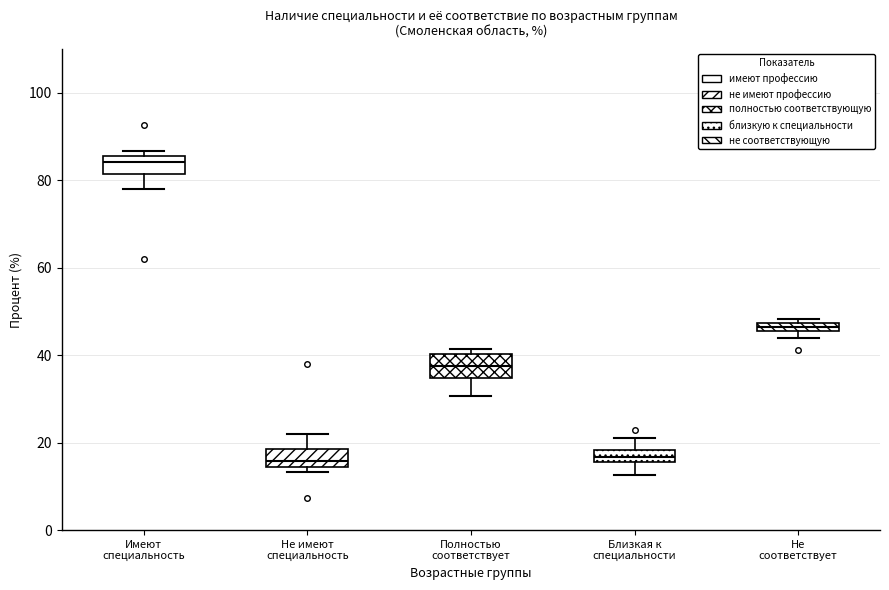

Which box's median line is the highest?

Имеют специальность